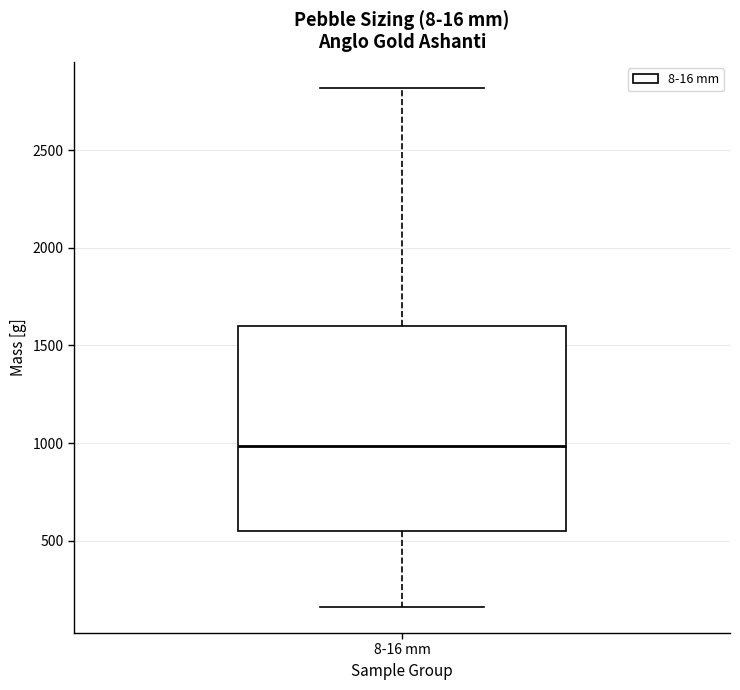

Where does the upper whisker of the box for 8-16 mm end on the y-axis? The values are not printed on the chart, so give them approximately, as read against the axis.

2800